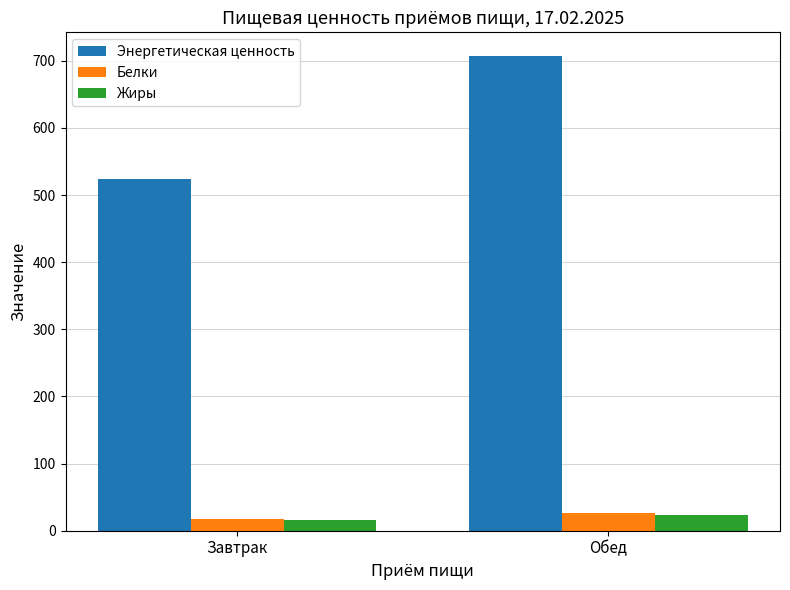

The Энергетическая ценность series shows 1238.6 at Обед. True or false?

False